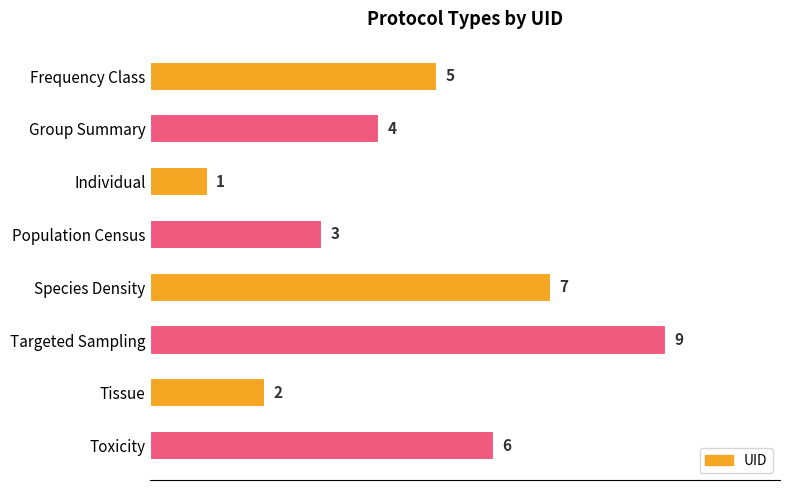

Which has a higher value, Targeted Sampling or Tissue?

Targeted Sampling